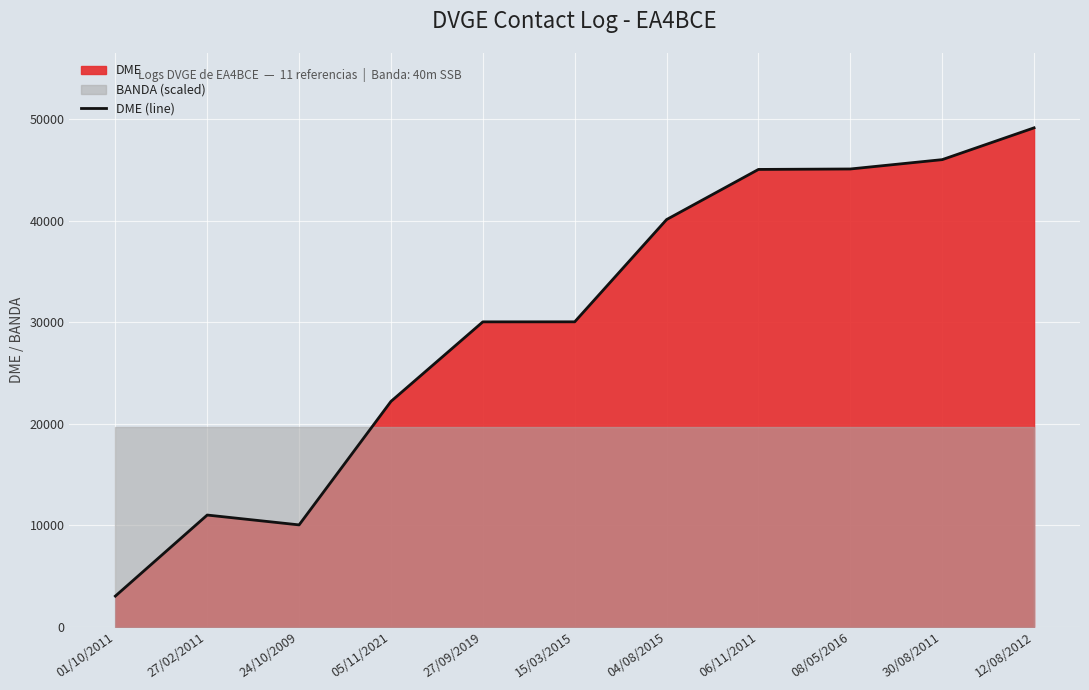

Where is the first local maximum?

27/02/2011